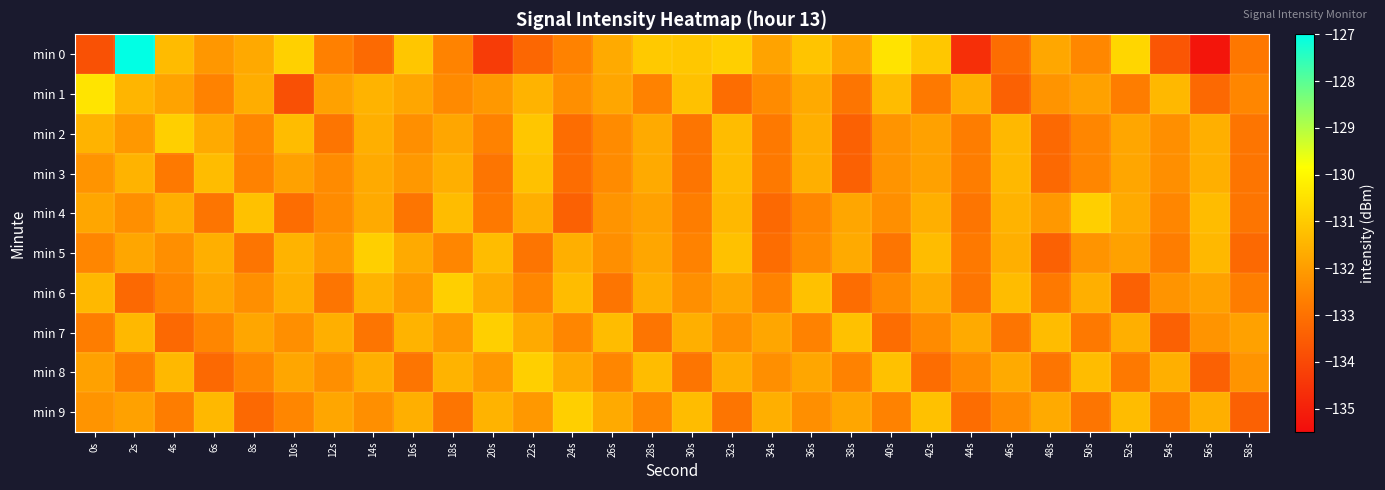

Reading left to right, list all the values displayed in this chart.

min 0: 0s=-133.8	2s=-127.0	4s=-131.3	6s=-132.1	8s=-131.7	10s=-130.9	12s=-132.6	14s=-133.2	16s=-131.1	18s=-132.6	20s=-134.3	22s=-133.3	24s=-132.6	26s=-131.7	28s=-131.0	30s=-131.1	32s=-130.9	34s=-131.9	36s=-131.1	38s=-131.9	40s=-130.5	42s=-131.1	44s=-134.6	46s=-133.1	48s=-131.8	50s=-132.5	52s=-130.7	54s=-133.7	56s=-135.3	58s=-132.8
min 1: 0s=-130.4	2s=-131.5	4s=-131.9	6s=-132.6	8s=-131.6	10s=-133.8	12s=-131.9	14s=-131.5	16s=-131.8	18s=-132.4	20s=-132.1	22s=-131.5	24s=-132.3	26s=-131.8	28s=-132.6	30s=-131.2	32s=-133.1	34s=-132.4	36s=-131.7	38s=-132.9	40s=-131.3	42s=-132.8	44s=-131.6	46s=-133.4	48s=-132.2	50s=-131.9	52s=-132.7	54s=-131.4	56s=-133.2	58s=-132.5
min 2: 0s=-131.5	2s=-132.1	4s=-130.9	6s=-131.7	8s=-132.5	10s=-131.3	12s=-132.9	14s=-131.6	16s=-132.3	18s=-131.8	20s=-132.6	22s=-131.1	24s=-133.1	26s=-132.4	28s=-131.7	30s=-132.9	32s=-131.3	34s=-132.8	36s=-131.6	38s=-133.4	40s=-132.2	42s=-131.9	44s=-132.7	46s=-131.4	48s=-133.2	50s=-132.5	52s=-131.8	54s=-132.3	56s=-131.6	58s=-132.9
min 3: 0s=-132.2	2s=-131.5	4s=-132.8	6s=-131.3	8s=-132.6	10s=-131.9	12s=-132.4	14s=-131.7	16s=-132.1	18s=-131.6	20s=-132.9	22s=-131.2	24s=-133.1	26s=-132.4	28s=-131.7	30s=-132.9	32s=-131.3	34s=-132.8	36s=-131.6	38s=-133.4	40s=-132.2	42s=-131.9	44s=-132.7	46s=-131.4	48s=-133.2	50s=-132.5	52s=-131.8	54s=-132.3	56s=-131.6	58s=-132.9
min 4: 0s=-131.8	2s=-132.3	4s=-131.6	6s=-132.9	8s=-131.2	10s=-133.1	12s=-132.4	14s=-131.7	16s=-132.9	18s=-131.3	20s=-132.8	22s=-131.6	24s=-133.4	26s=-132.2	28s=-131.9	30s=-132.7	32s=-131.4	34s=-133.2	36s=-132.5	38s=-131.8	40s=-132.3	42s=-131.6	44s=-132.9	46s=-131.5	48s=-132.1	50s=-130.9	52s=-131.7	54s=-132.5	56s=-131.3	58s=-132.9
min 5: 0s=-132.5	2s=-131.8	4s=-132.3	6s=-131.6	8s=-132.9	10s=-131.5	12s=-132.1	14s=-130.9	16s=-131.7	18s=-132.5	20s=-131.3	22s=-132.9	24s=-131.6	26s=-132.3	28s=-131.8	30s=-132.6	32s=-131.2	34s=-133.1	36s=-132.4	38s=-131.7	40s=-132.9	42s=-131.3	44s=-132.8	46s=-131.6	48s=-133.4	50s=-132.2	52s=-131.9	54s=-132.7	56s=-131.4	58s=-133.2
min 6: 0s=-131.4	2s=-133.2	4s=-132.5	6s=-131.8	8s=-132.3	10s=-131.6	12s=-132.9	14s=-131.5	16s=-132.1	18s=-130.9	20s=-131.7	22s=-132.5	24s=-131.3	26s=-132.9	28s=-131.6	30s=-132.3	32s=-131.8	34s=-132.6	36s=-131.2	38s=-133.1	40s=-132.4	42s=-131.7	44s=-132.9	46s=-131.3	48s=-132.8	50s=-131.6	52s=-133.4	54s=-132.2	56s=-131.9	58s=-132.7
min 7: 0s=-132.7	2s=-131.4	4s=-133.2	6s=-132.5	8s=-131.8	10s=-132.3	12s=-131.6	14s=-132.9	16s=-131.5	18s=-132.1	20s=-130.9	22s=-131.7	24s=-132.5	26s=-131.3	28s=-132.9	30s=-131.6	32s=-132.3	34s=-131.8	36s=-132.6	38s=-131.2	40s=-133.1	42s=-132.4	44s=-131.7	46s=-132.9	48s=-131.3	50s=-132.8	52s=-131.6	54s=-133.4	56s=-132.2	58s=-131.9
min 8: 0s=-131.9	2s=-132.7	4s=-131.4	6s=-133.2	8s=-132.5	10s=-131.8	12s=-132.3	14s=-131.6	16s=-132.9	18s=-131.5	20s=-132.1	22s=-130.9	24s=-131.7	26s=-132.5	28s=-131.3	30s=-132.9	32s=-131.6	34s=-132.3	36s=-131.8	38s=-132.6	40s=-131.2	42s=-133.1	44s=-132.4	46s=-131.7	48s=-132.9	50s=-131.3	52s=-132.8	54s=-131.6	56s=-133.4	58s=-132.2
min 9: 0s=-132.2	2s=-131.9	4s=-132.7	6s=-131.4	8s=-133.2	10s=-132.5	12s=-131.8	14s=-132.3	16s=-131.6	18s=-132.9	20s=-131.5	22s=-132.1	24s=-130.9	26s=-131.7	28s=-132.5	30s=-131.3	32s=-132.9	34s=-131.6	36s=-132.3	38s=-131.8	40s=-132.6	42s=-131.2	44s=-133.1	46s=-132.4	48s=-131.7	50s=-132.9	52s=-131.3	54s=-132.8	56s=-131.6	58s=-133.4